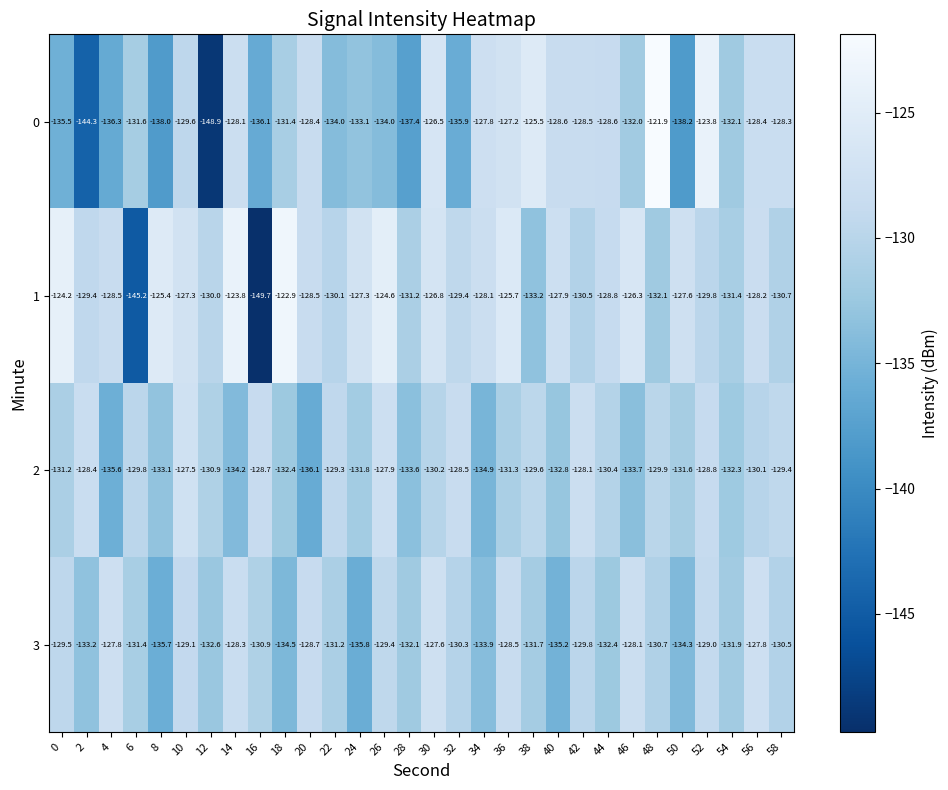

What is the sum of all 3 values?

-3931.9